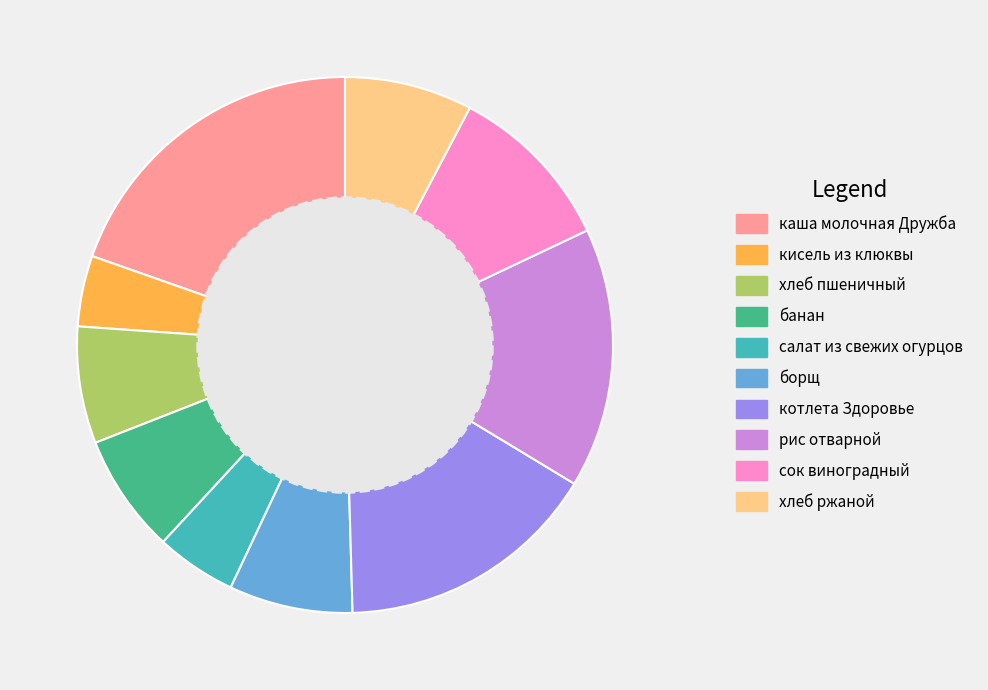

Count the number of slices in the pie.

10